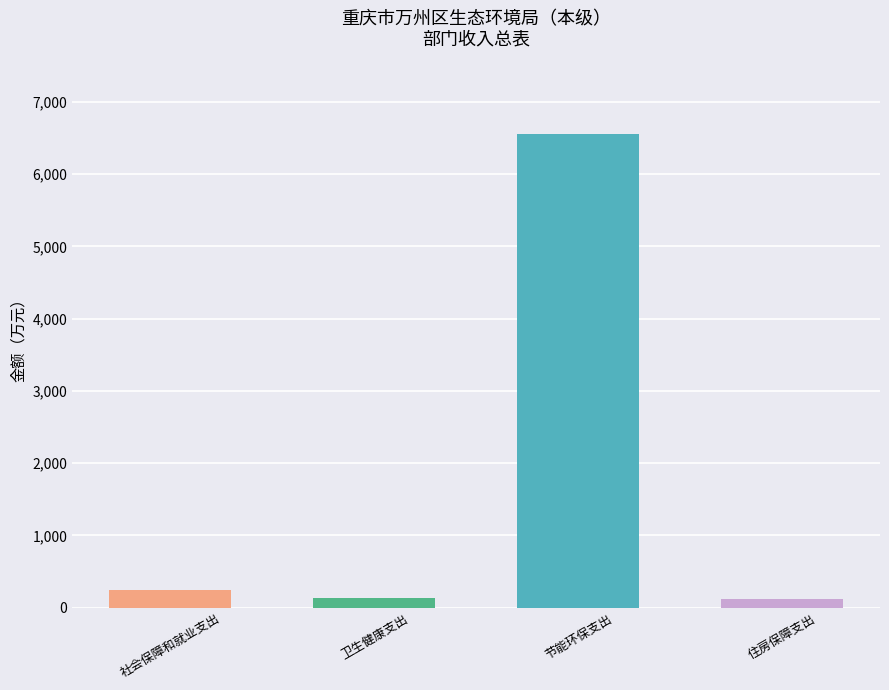

What is the value of the 3rd bar from the left?

6556.7